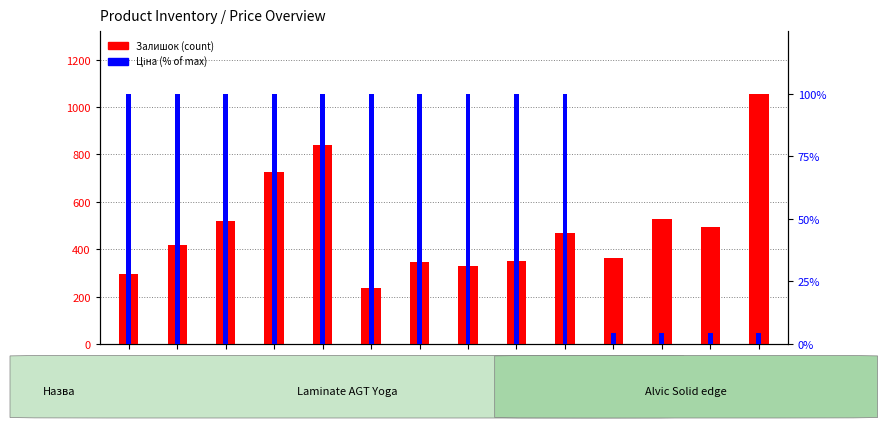

How many bars are there in total?

28